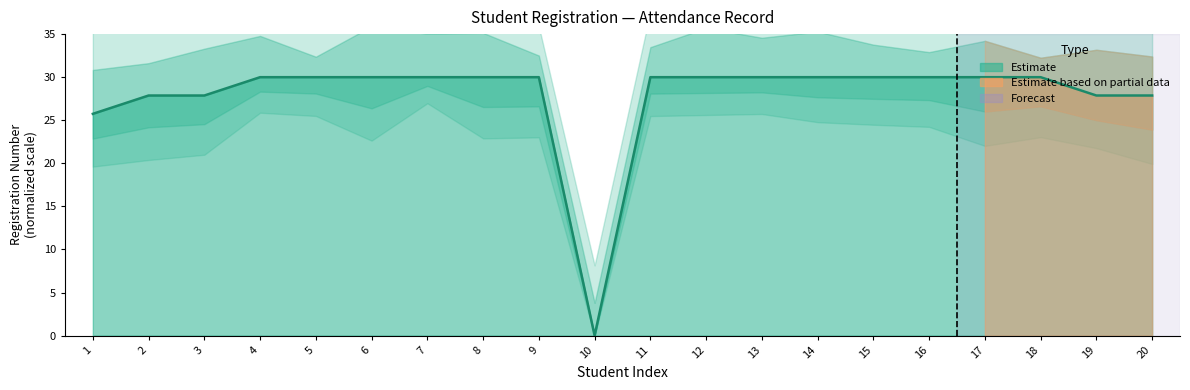

Reading left to right, transcribe all the data shown in this chart.

1=25.7	2=27.9	3=27.9	4=30.0	5=30.0	6=30.0	7=30.0	8=30.0	9=30.0	10=0.0	11=30.0	12=30.0	13=30.0	14=30.0	15=30.0	16=30.0	17=30.0	18=30.0	19=27.9	20=27.9